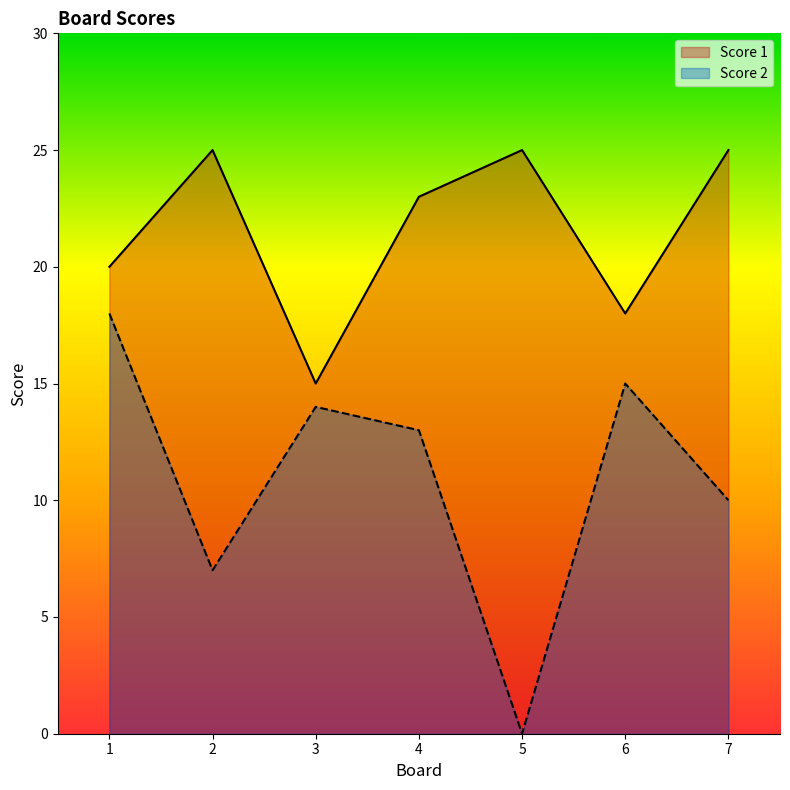

Which series has the widest spread of values?

Score 2